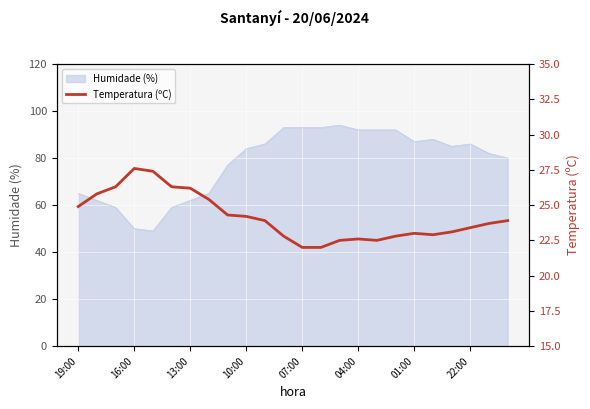

What is the change in value from 01:00 to 10?

-2.3